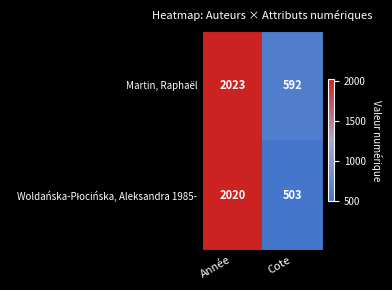

What is the maximum value shown in the chart?

2023